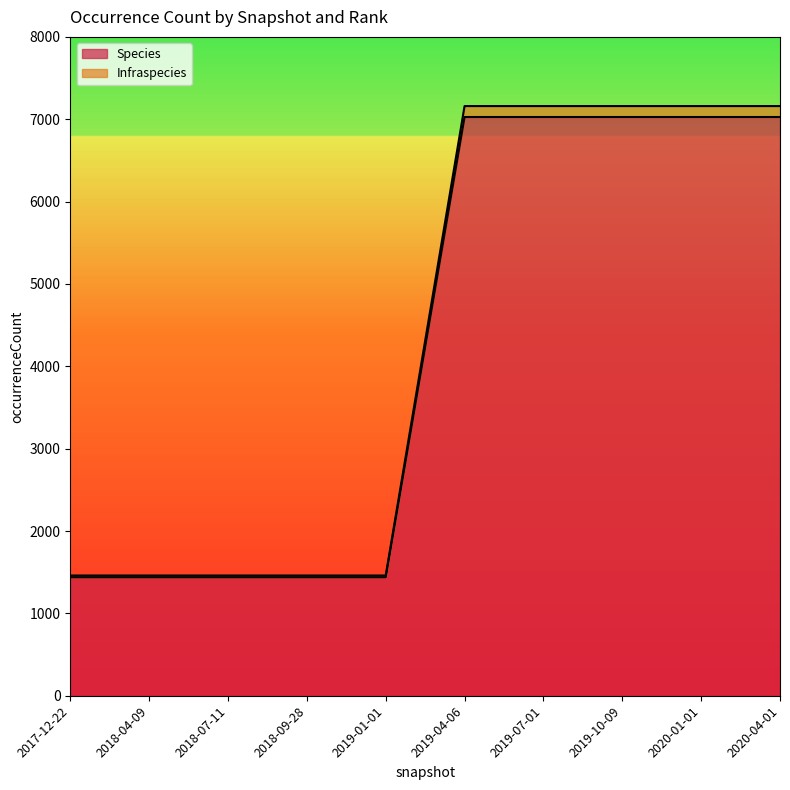

What is the value of the Infraspecies point at the 8th from the left?

7160